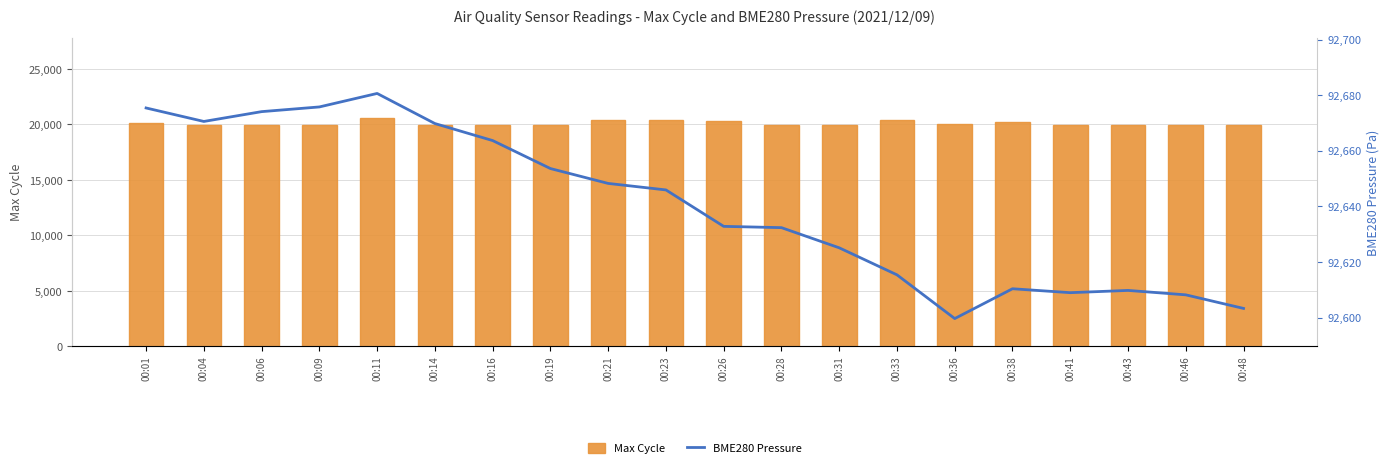

What is the difference between the maximum and minimum values in the Max Cycle series?

670